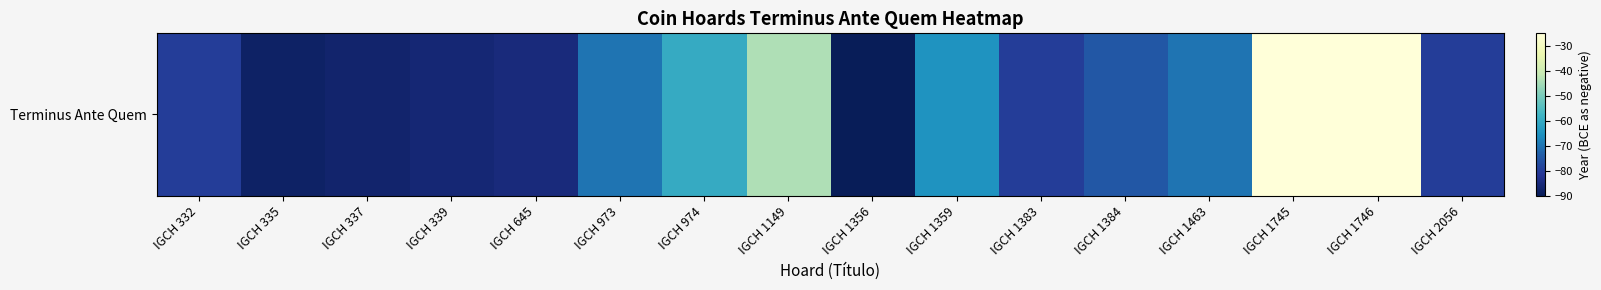

Rank the categories by value from highest to lowest.

IGCH 1745, IGCH 1746, IGCH 1149, IGCH 974, IGCH 1359, IGCH 973, IGCH 1463, IGCH 1384, IGCH 332, IGCH 1383, IGCH 2056, IGCH 645, IGCH 339, IGCH 337, IGCH 335, IGCH 1356